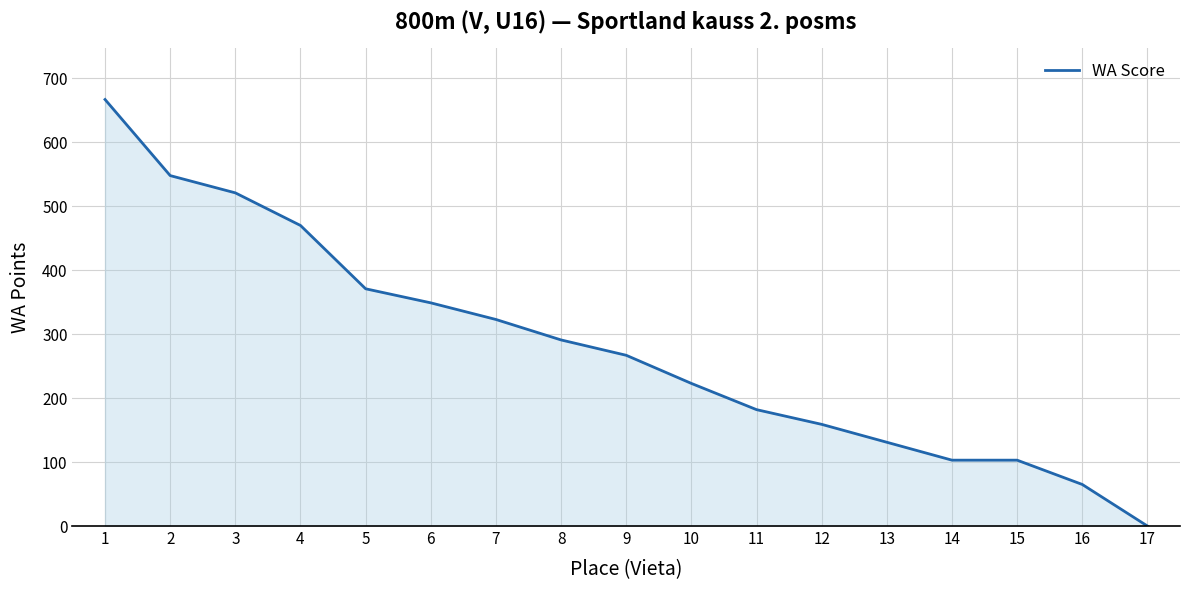

Which label corresponds to the smallest value in the chart?

17